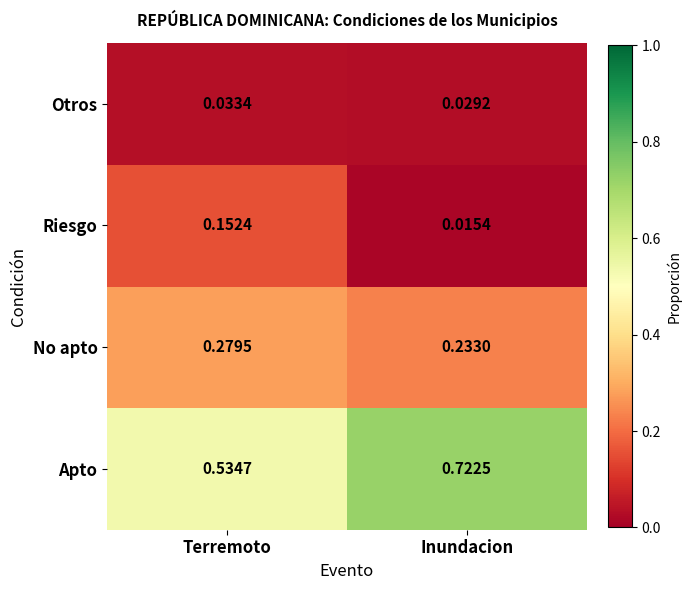

At which category is the sum across all series the highest?

Inundacion